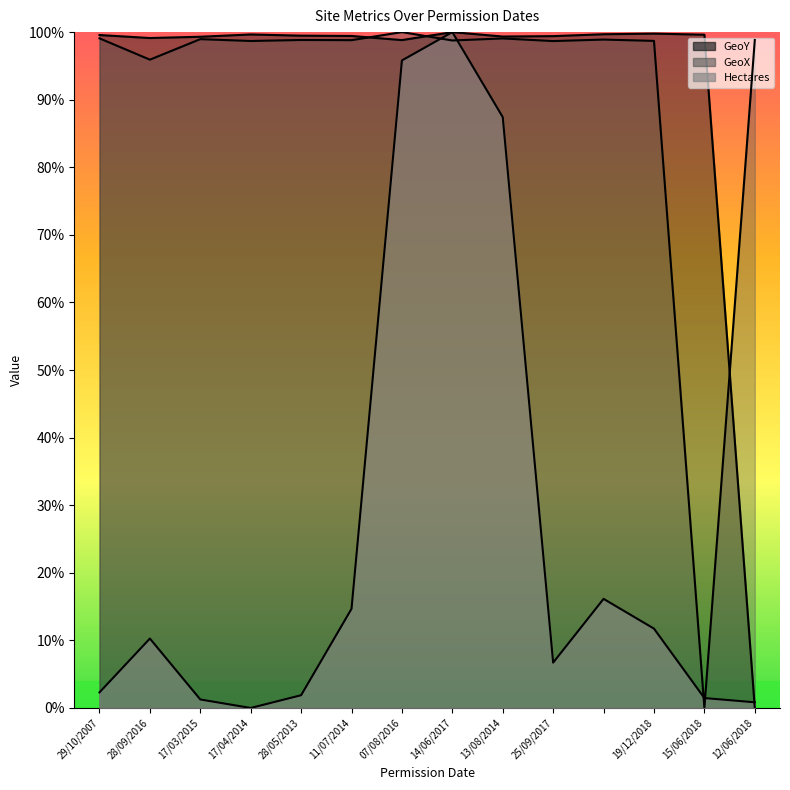

Rank the categories by Hectares value from lowest to highest.

17/04/2014, 12/06/2018, 17/03/2015, 15/06/2018, 28/05/2013, 29/10/2007, 25/09/2017, 28/09/2016, 19/12/2018, 11/07/2014, , 13/08/2014, 07/08/2016, 14/06/2017